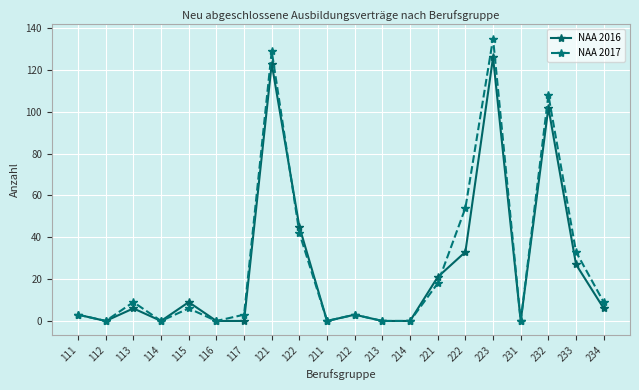

True or false: NAA 2016 has a value of 0 at 112.

True